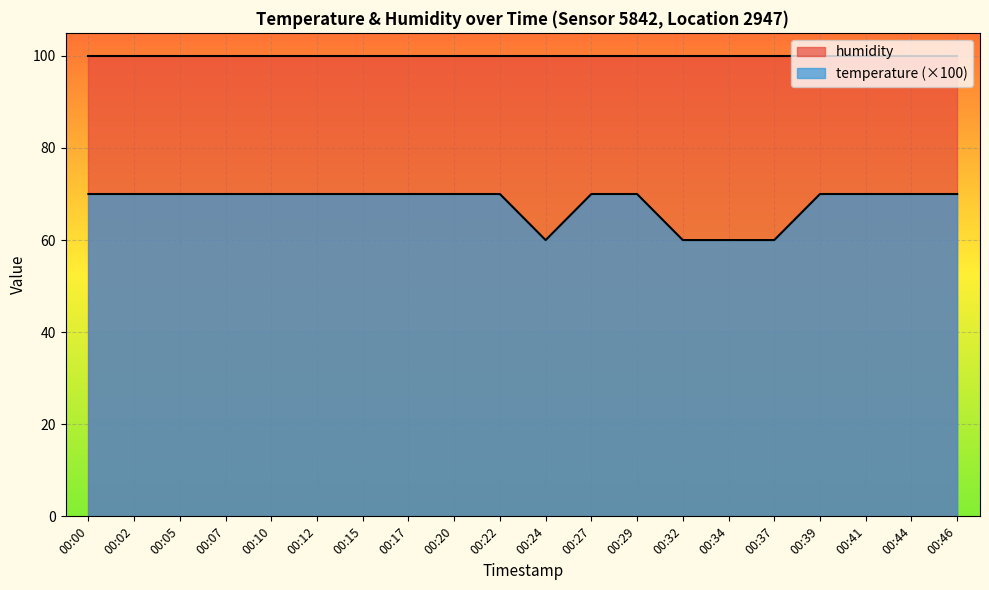

True or false: humidity and temperature (×100) intersect in this chart.

False